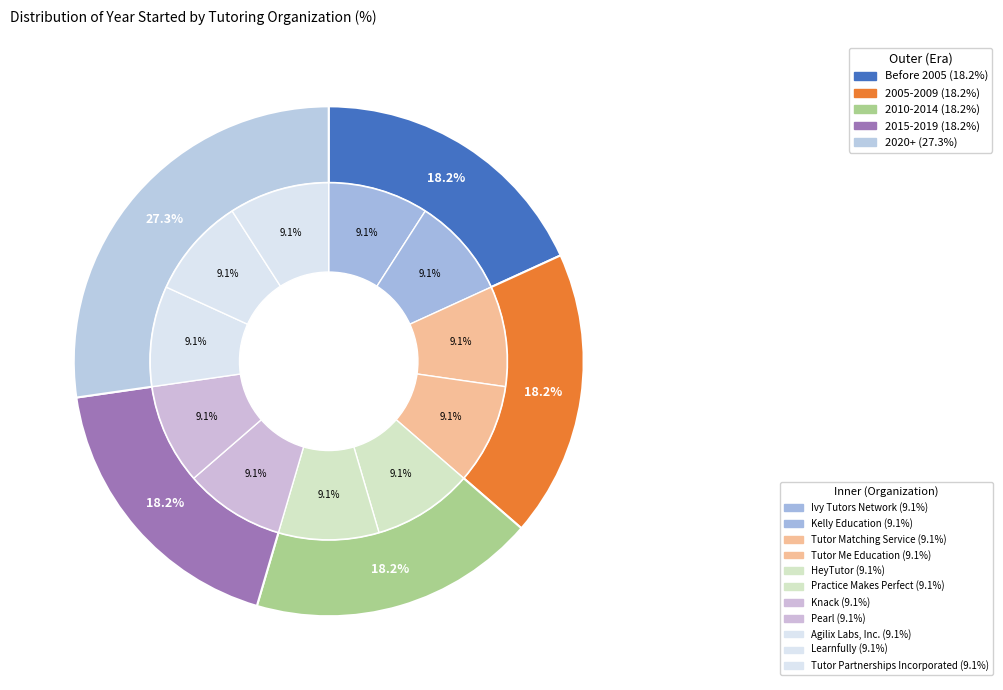

What is the ratio of the value at Kelly Education to the value at Knack?

1.0